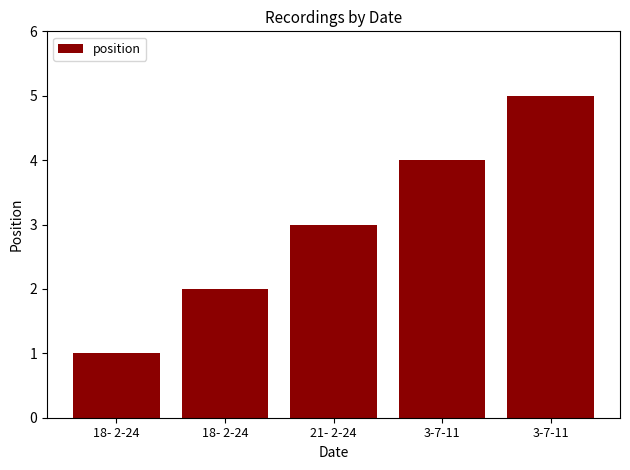

List the labels in order of value, largest first.

3-7-11, 3-7-11, 21- 2-24, 18- 2-24, 18- 2-24